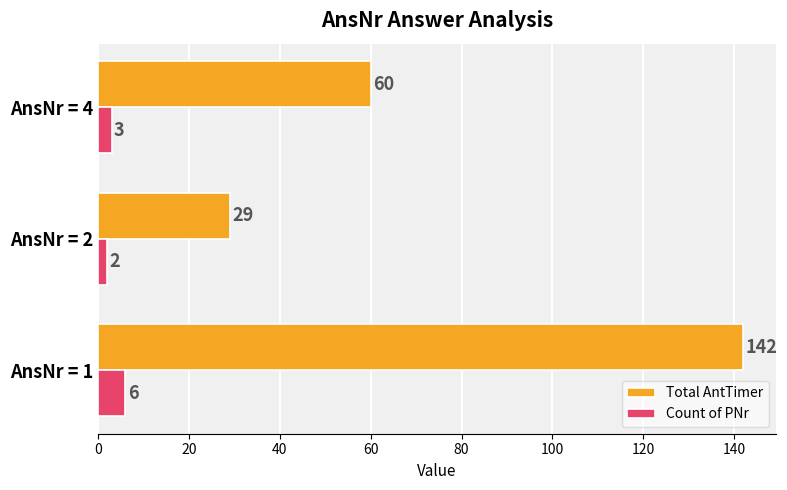

What are all the series names shown in the legend?

Total AntTimer, Count of PNr